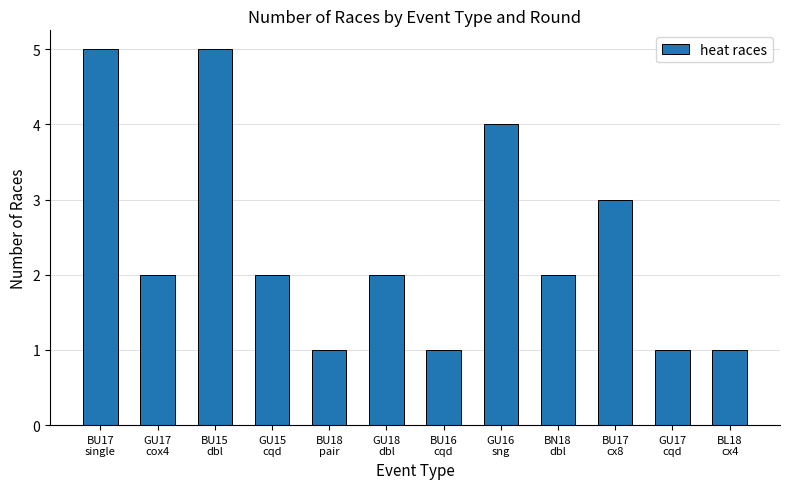

The value at GU16
sng is 4. True or false?

True